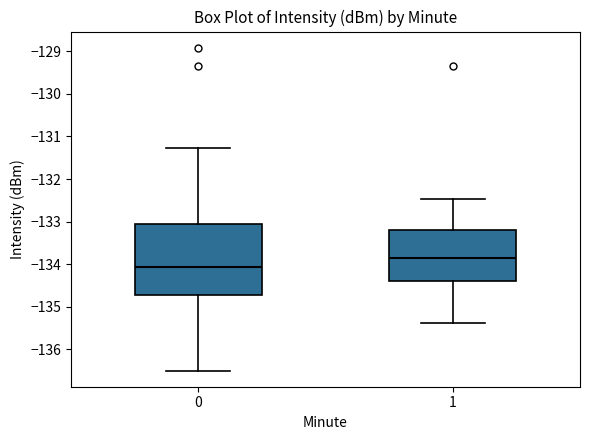

Where is the lower edge of the box at x = 0 on the y-axis? The values are not printed on the chart, so give them approximately, as read against the axis.

-134.7